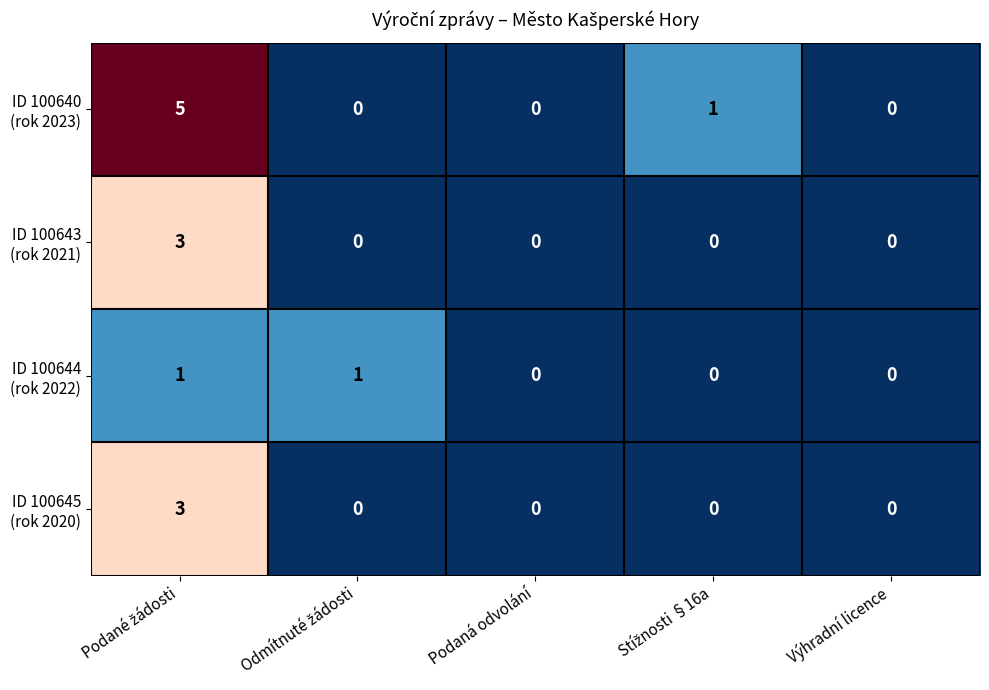

What is the greatest value displayed?

5